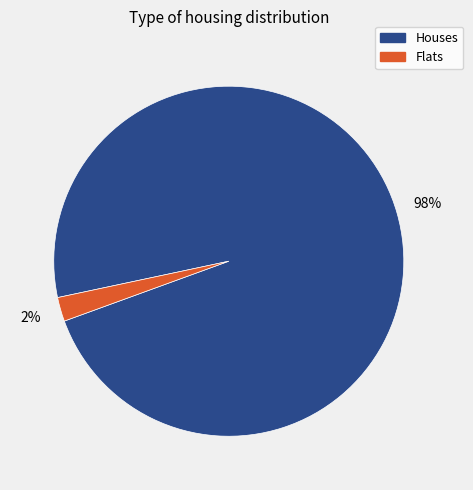

Which category has the biggest portion of the pie?

Houses